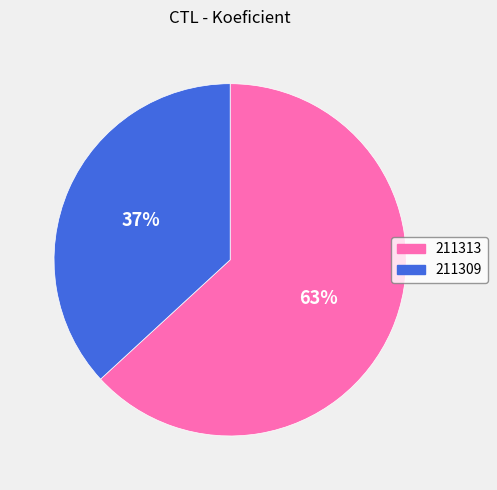

Which category has the smallest portion of the pie?

211309